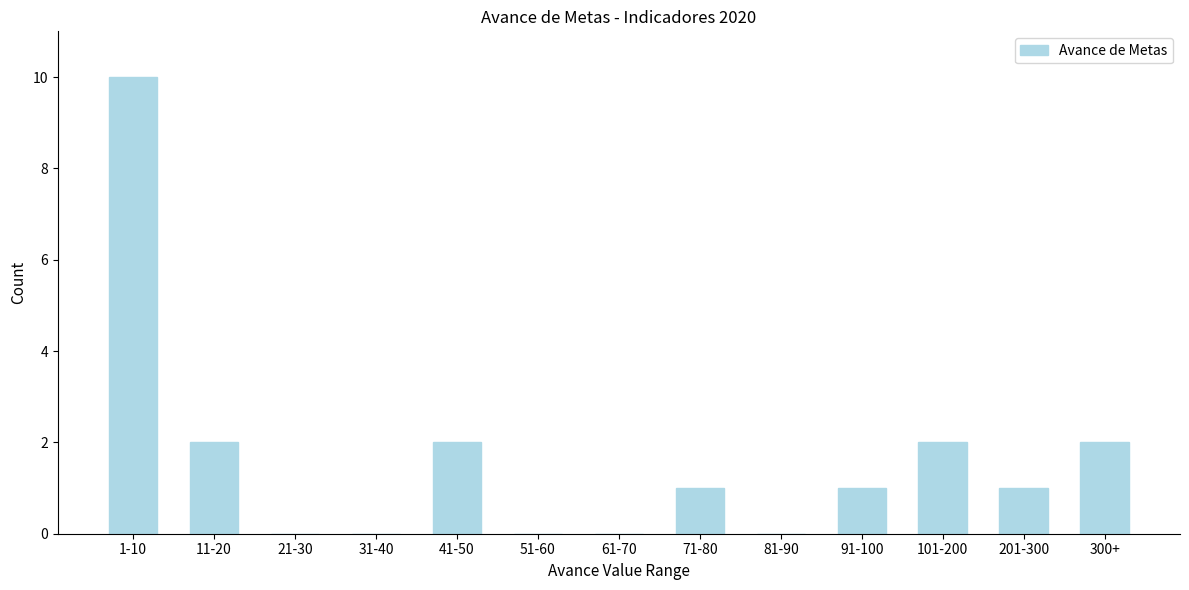

Reading right to left, what are all the values shown in this chart?

300+=2	201-300=1	101-200=2	91-100=1	81-90=0	71-80=1	61-70=0	51-60=0	41-50=2	31-40=0	21-30=0	11-20=2	1-10=10